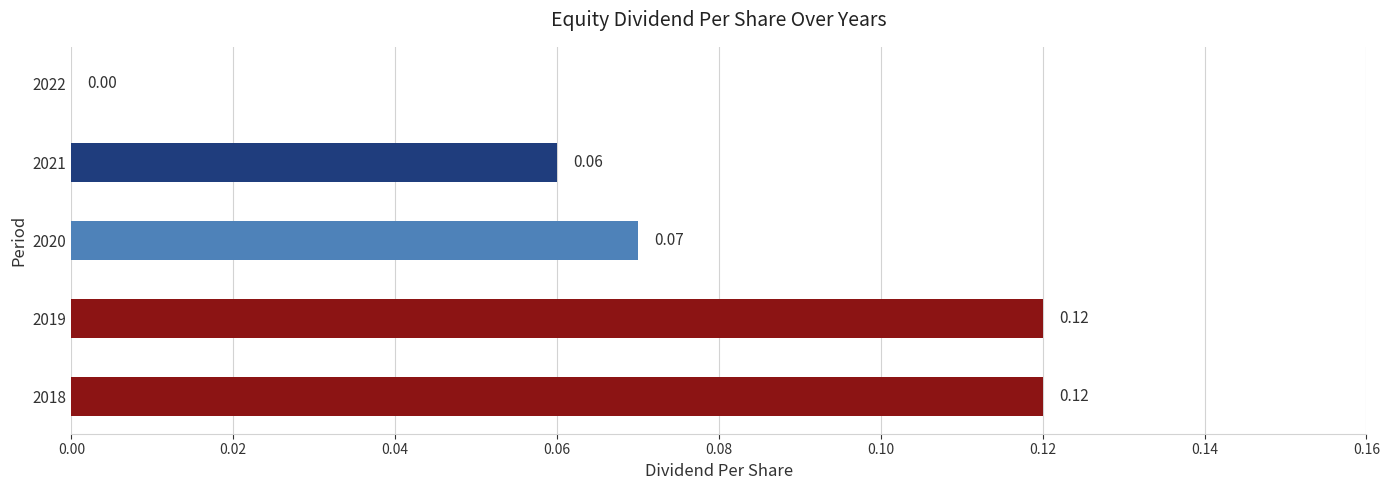

Between 2020 and 2019, which is larger?

2019